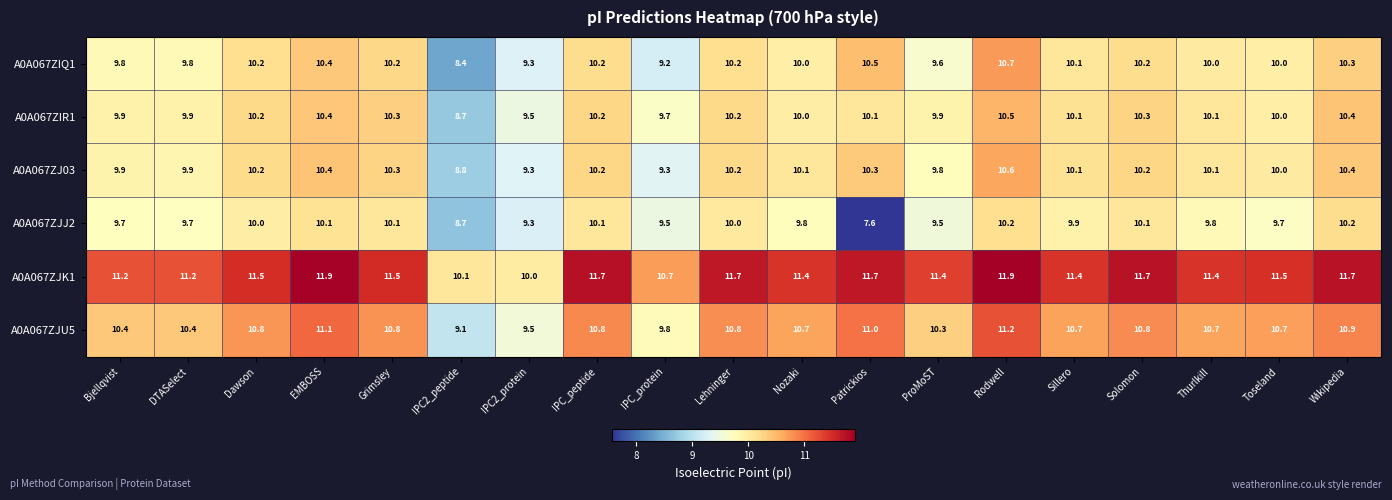

What is the greatest value displayed?

11.9